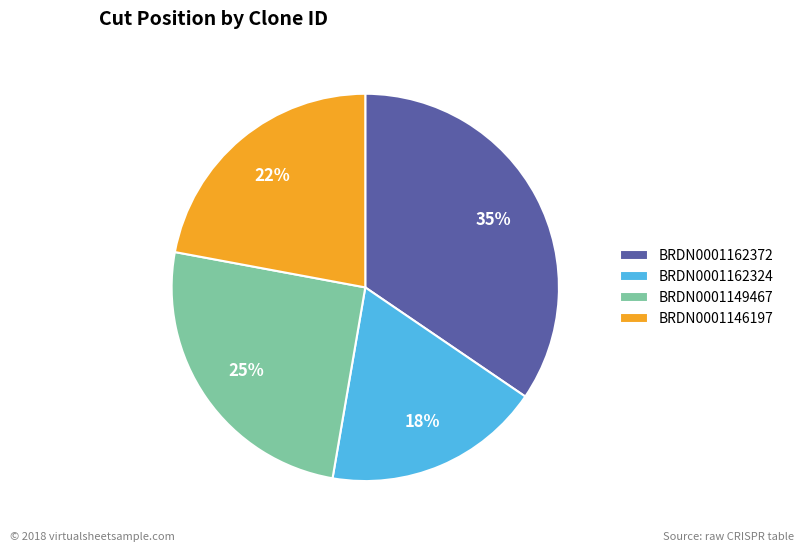

Which slice is the smallest?

BRDN0001162324